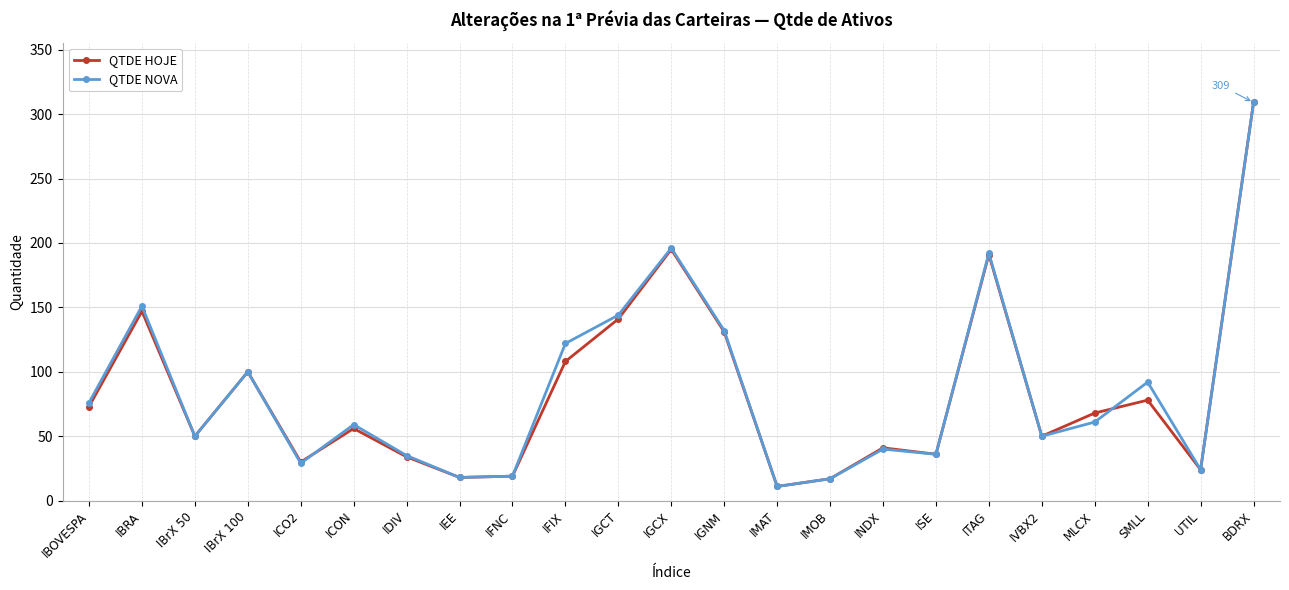

At which category is the sum across all series the highest?

BDRX